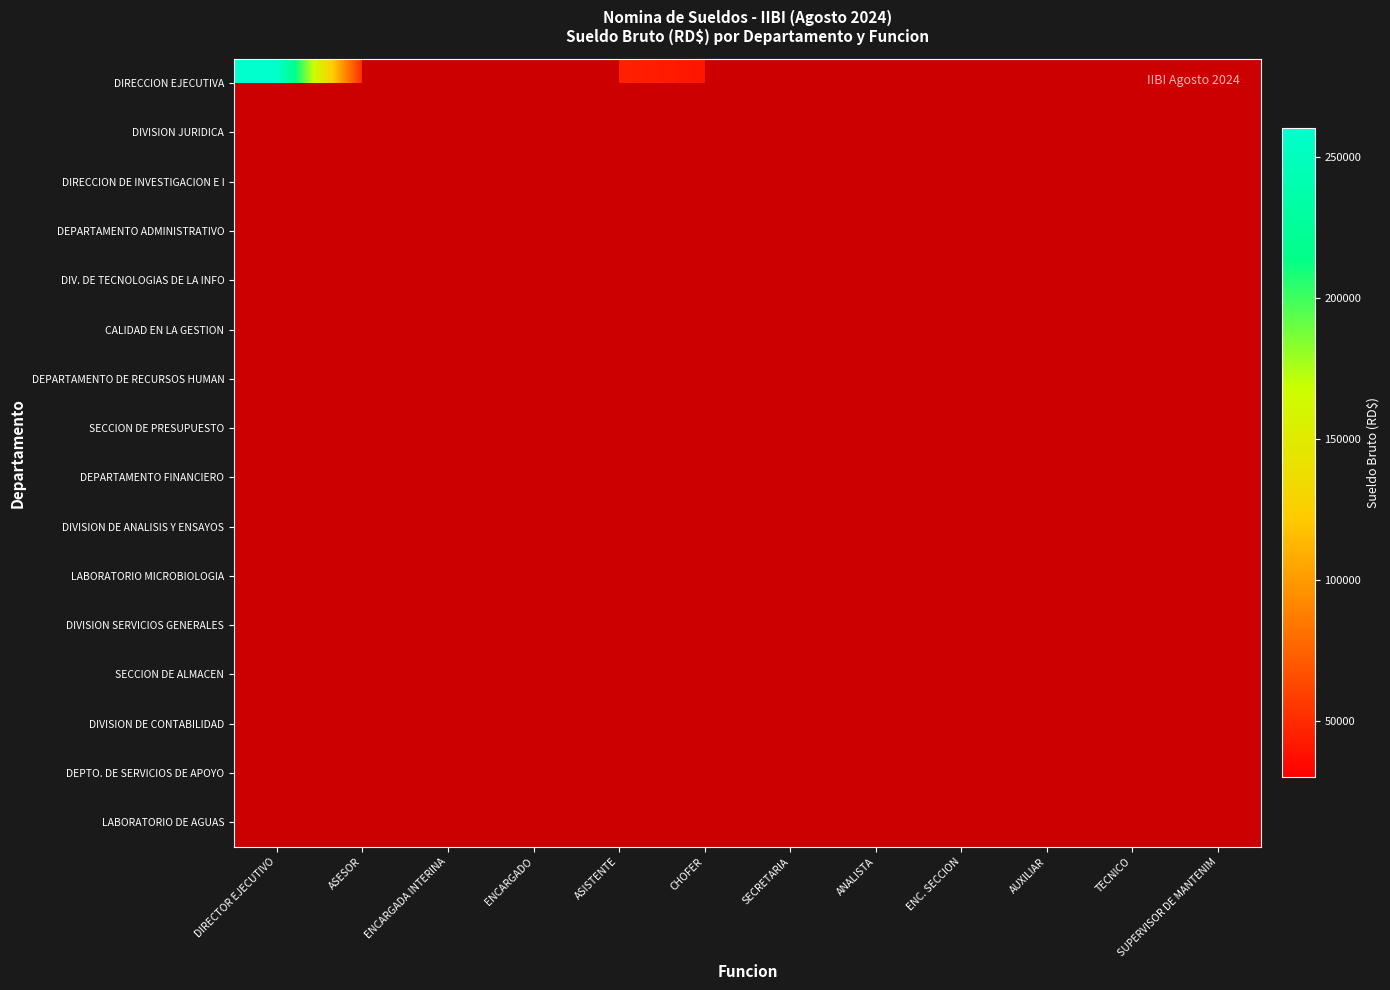

What is the total value across all series at ASESOR?

390000